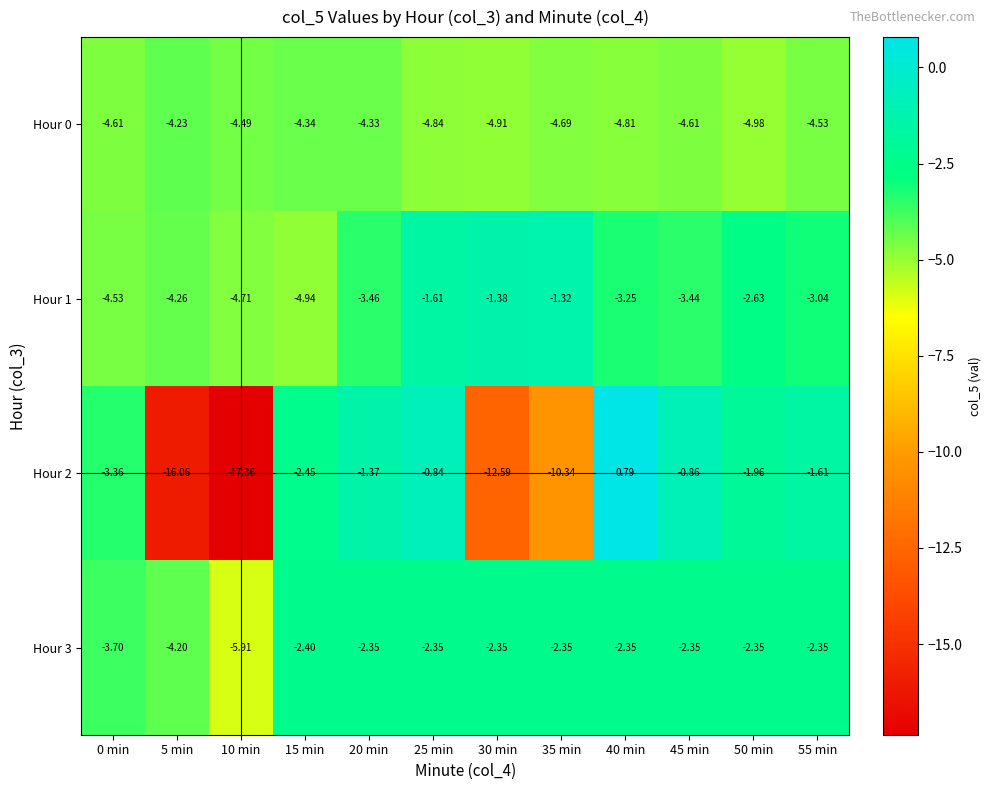

How many categories are shown in the chart?

12